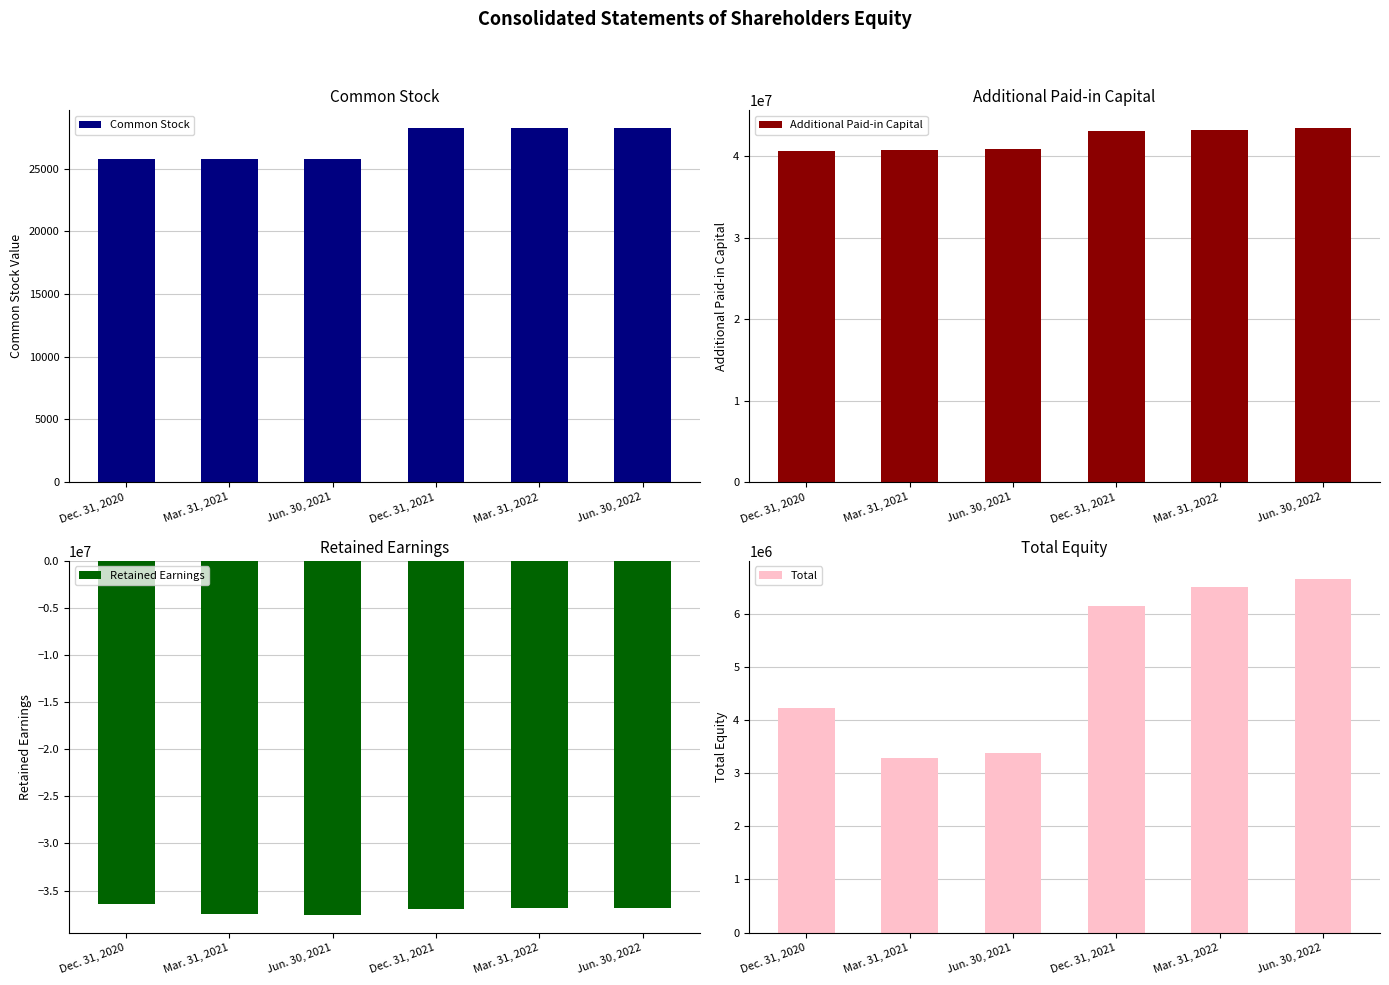

How many categories are shown in the chart?

6